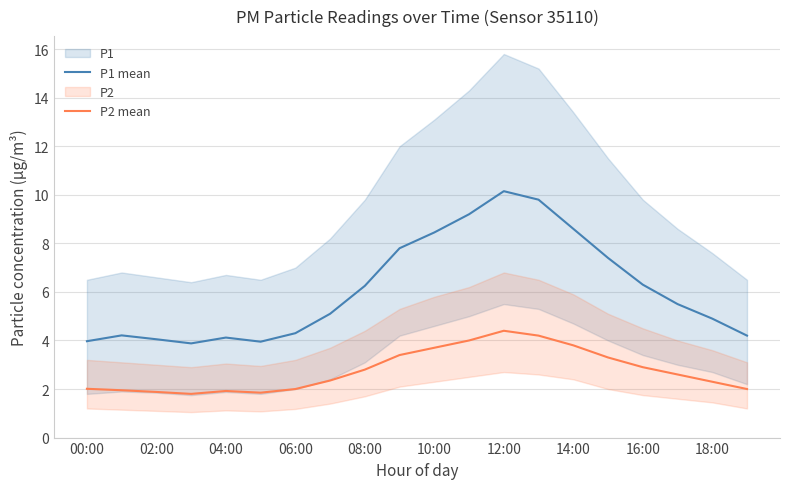

Reading right to left, transcribe all the data shown in this chart.

P1 mean: 4.2	4.9	5.5	6.3	7.4	8.6	9.8	10.2	9.2	8.4	7.8	6.2	5.1	4.3	4.0	4.1	3.9	4.0	4.2	4.0
P2 mean: 2.0	2.3	2.6	2.9	3.3	3.8	4.2	4.4	4.0	3.7	3.4	2.8	2.4	2.0	1.9	1.9	1.8	1.9	1.9	2.0